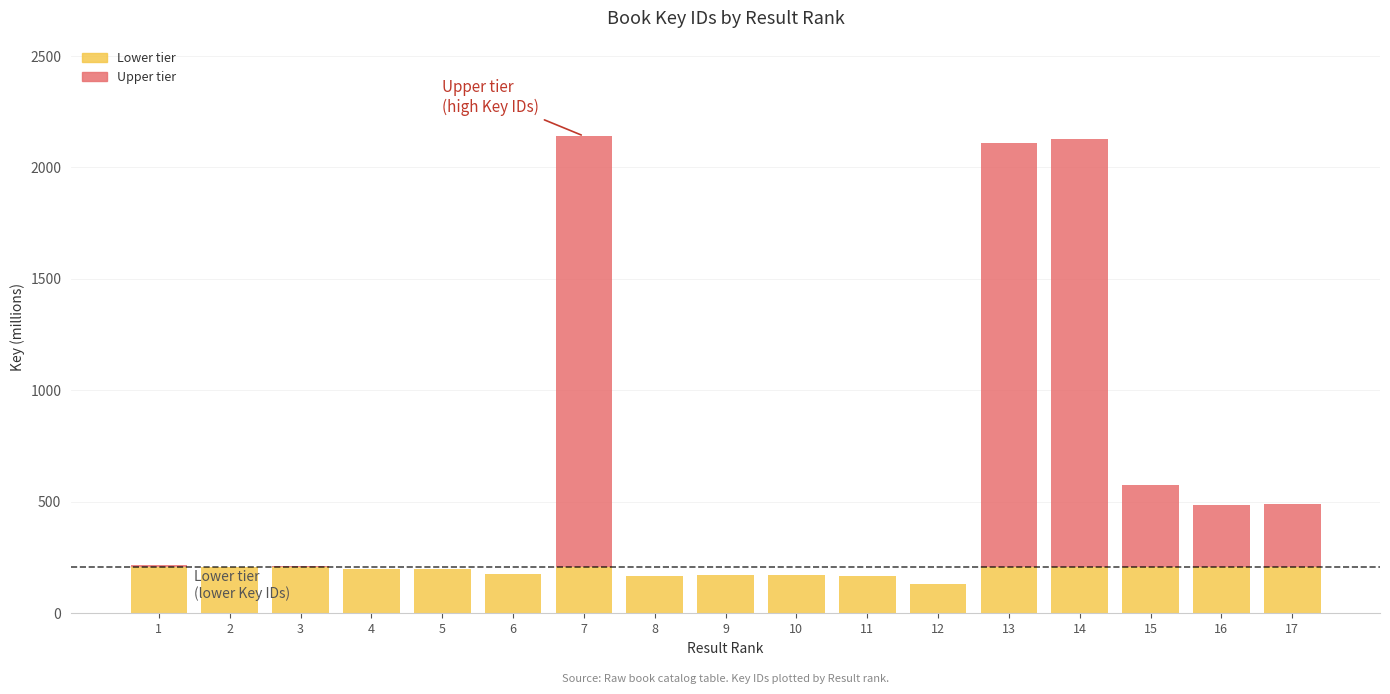

How many data points does each series have?

17